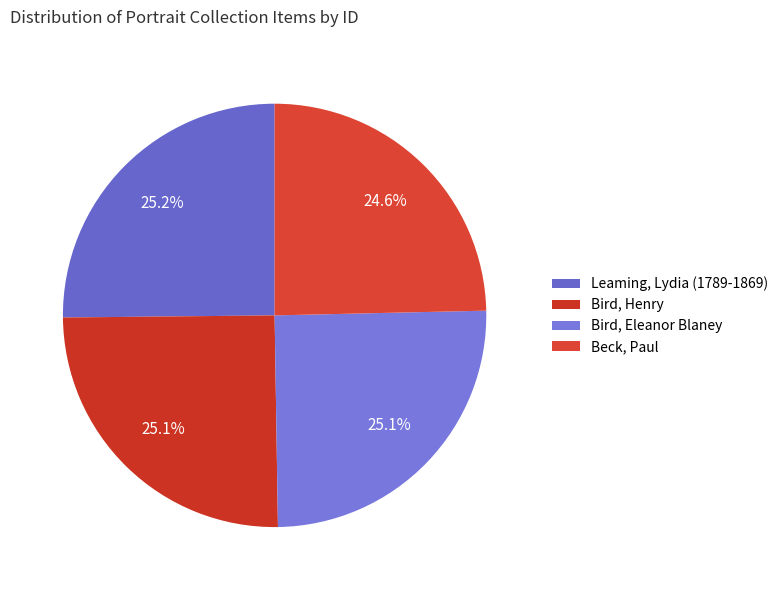

The Leaming, Lydia (1789-1869) slice represents 16% of the pie. True or false?

False